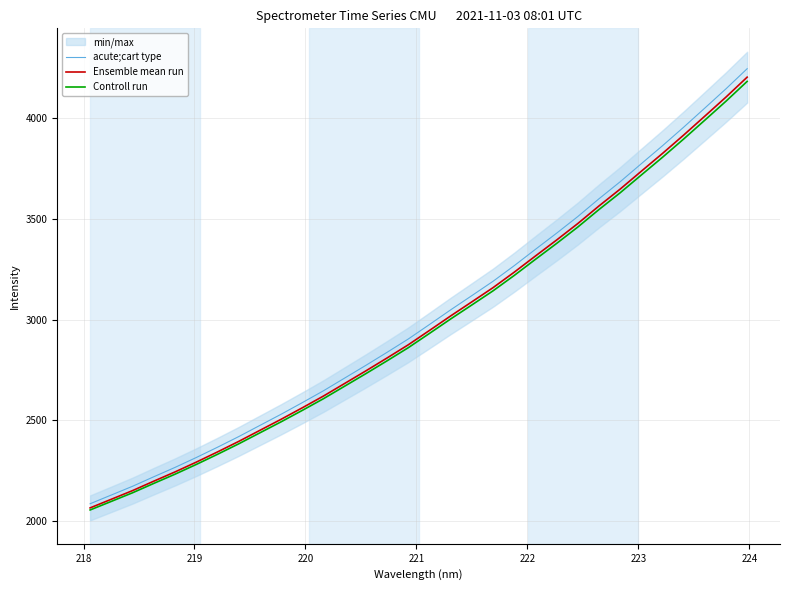

True or false: acute;cart type has more than 0 points higher than both neighbors.

False